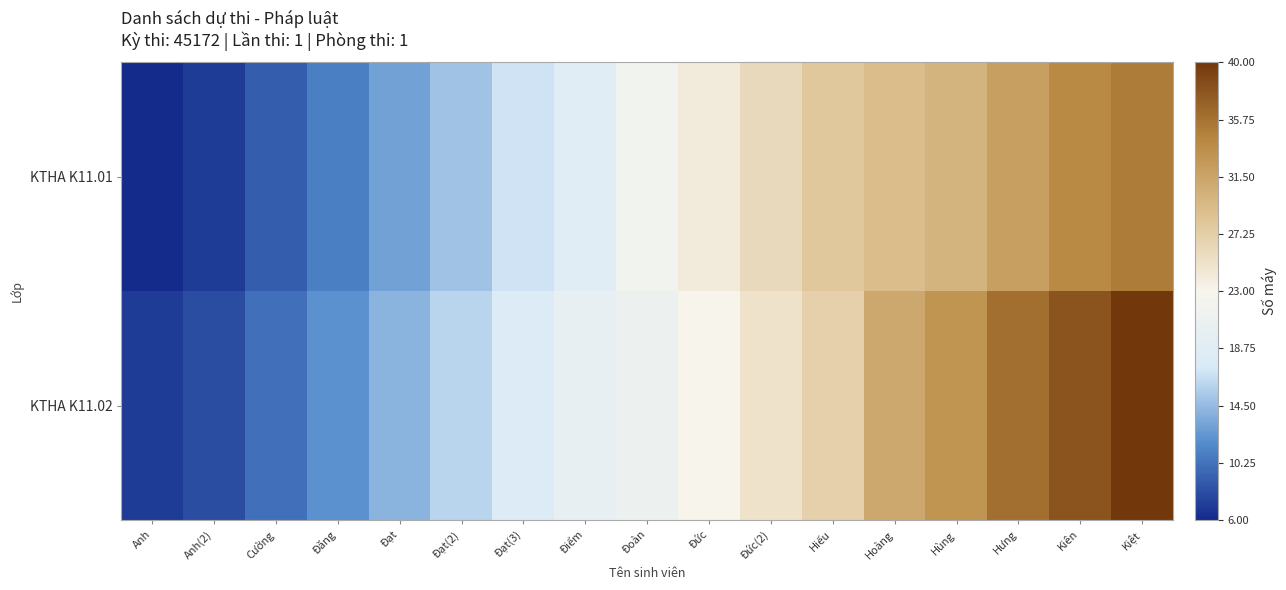

Rank the series by their maximum value, from lowest to highest.

KTHA K11.01, KTHA K11.02